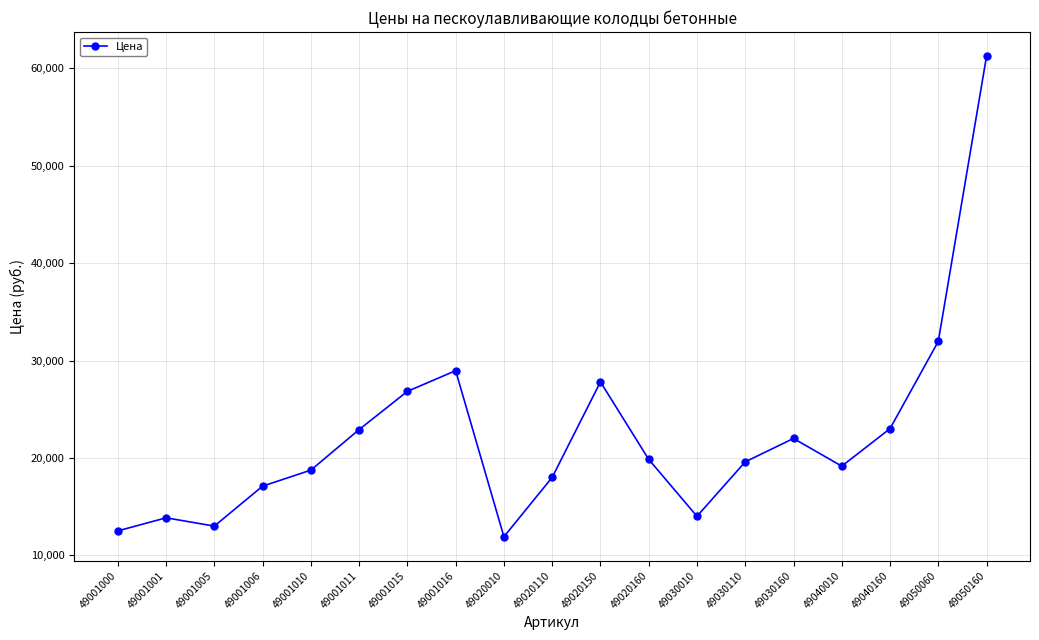

What is the change in value from 49001010 to 49020010?

-6840